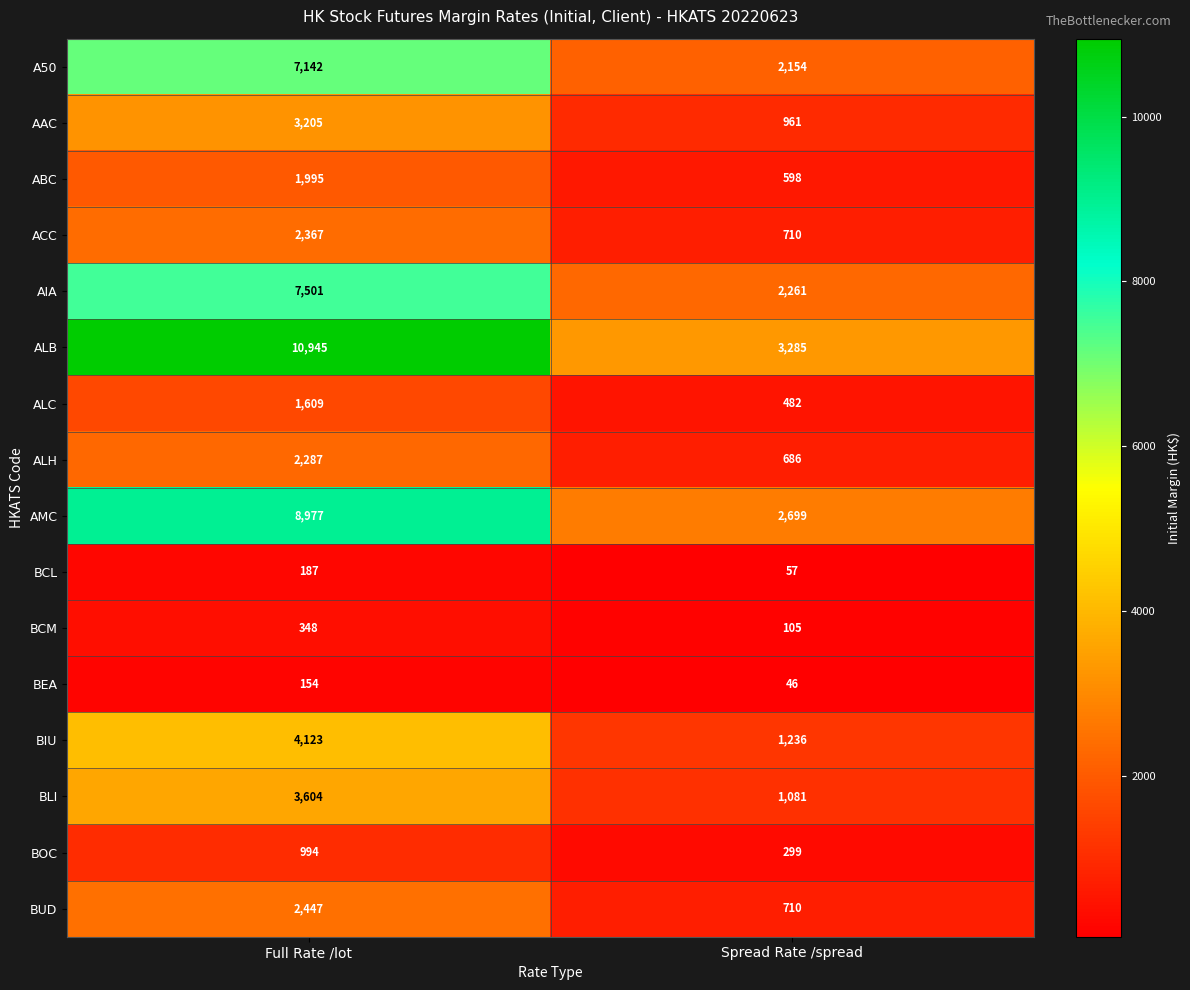

List the series in order of their peak value, highest first.

ALB, AMC, AIA, A50, BIU, BLI, AAC, BUD, ACC, ALH, ABC, ALC, BOC, BCM, BCL, BEA